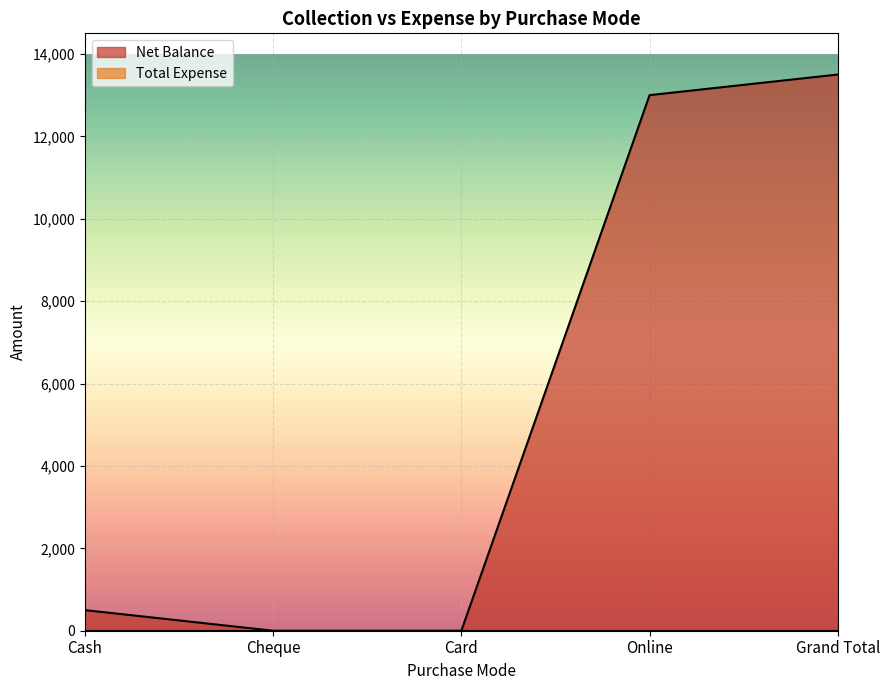

Is it true that the value at Grand Total is 13500?

True